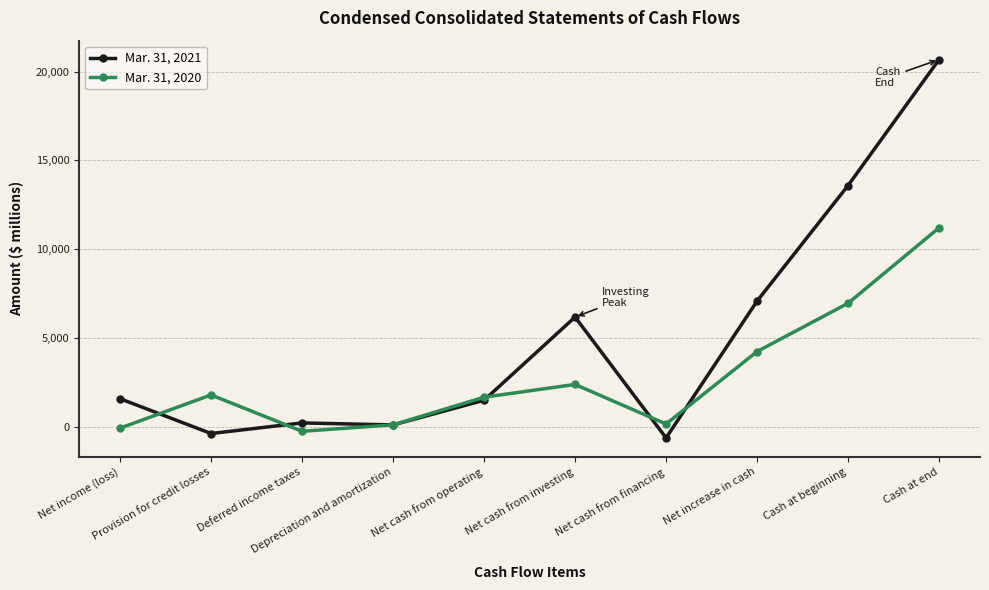

What is the value of the Mar. 31, 2020 point at the 2nd from the left?

1807